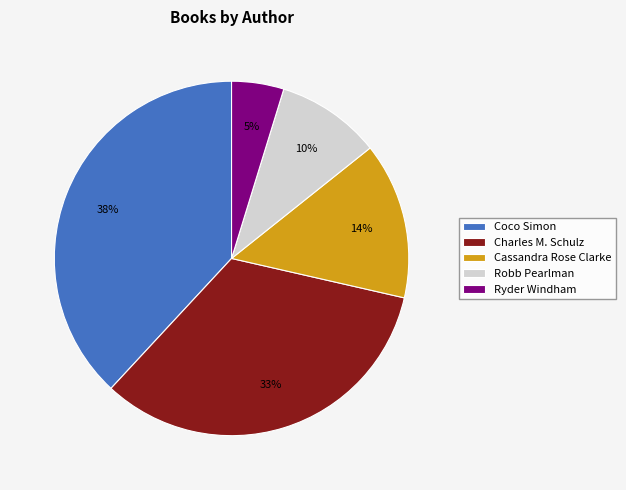

The Coco Simon slice represents 47% of the pie. True or false?

False